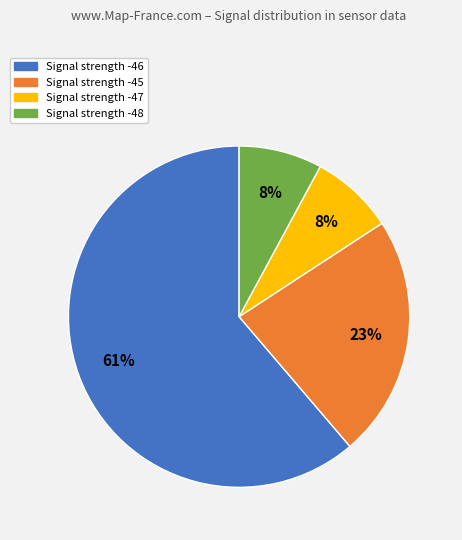

Combined, do Signal strength -46 and Signal strength -48 account for over 50%?

Yes